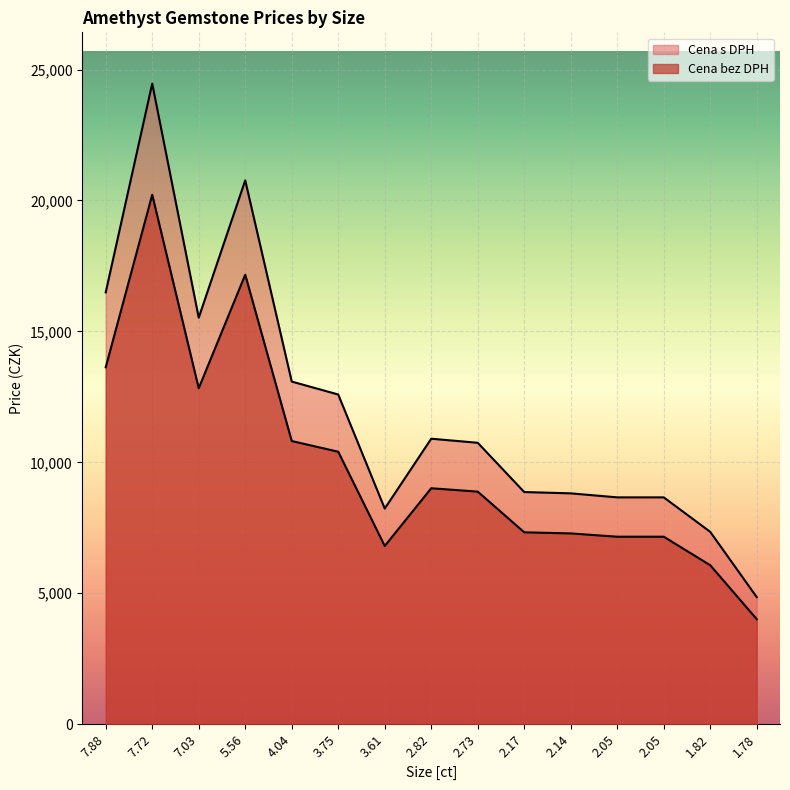

True or false: Cena s DPH and Cena bez DPH cross at least once.

False